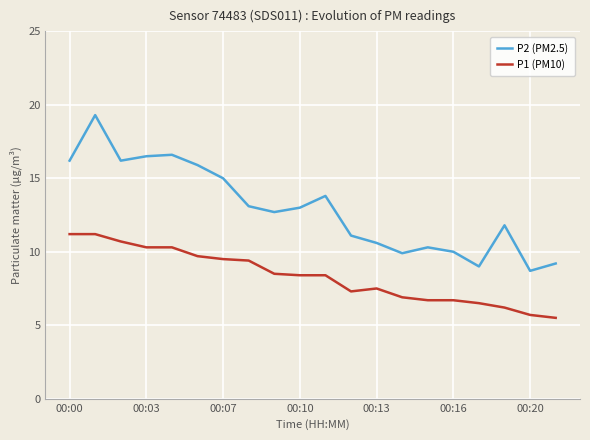

List the series in order of their peak value, highest first.

P2 (PM2.5), P1 (PM10)